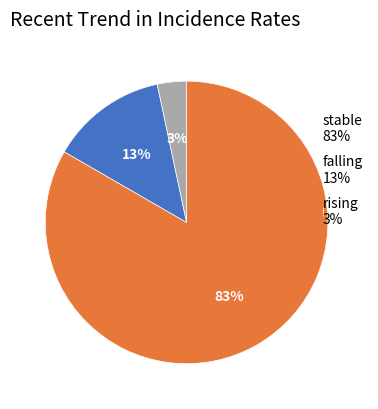

Which has a higher value, stable 83% or falling 13%?

stable 83%